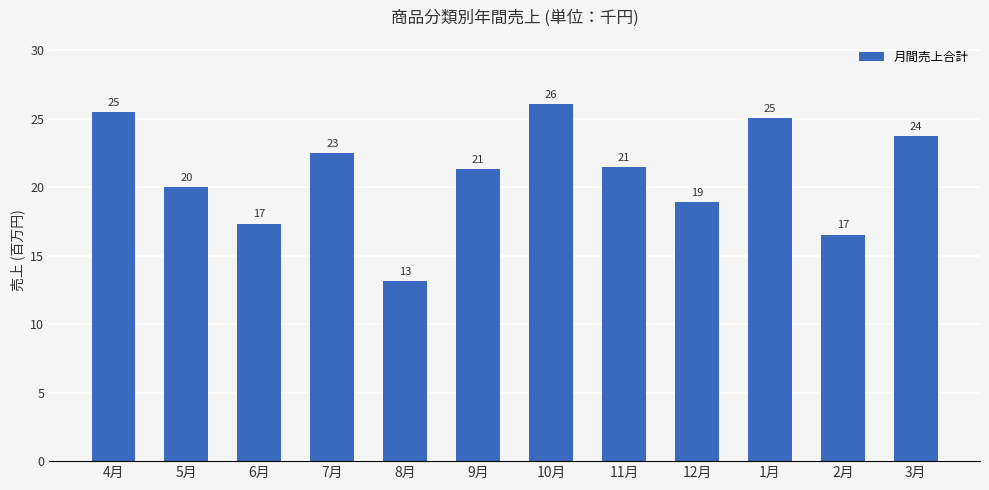

Reading right to left, what are all the values shown in this chart?

3月=23.7	2月=16.5	1月=25.0	12月=18.9	11月=21.5	10月=26.0	9月=21.3	8月=13.2	7月=22.5	6月=17.3	5月=20.0	4月=25.5